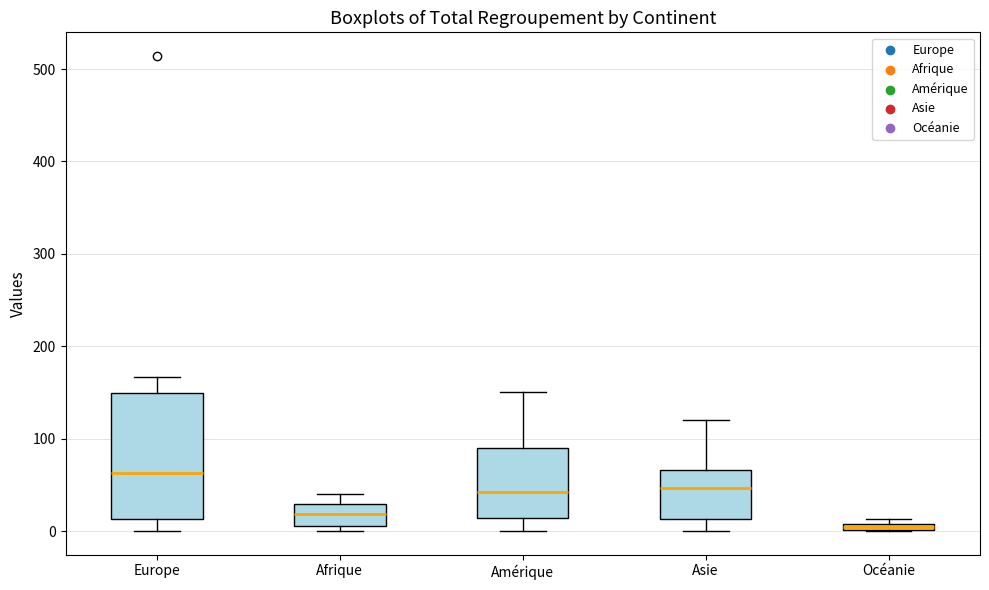

Where is the upper edge of the box for Asie on the y-axis? The values are not printed on the chart, so give them approximately, as read against the axis.

70